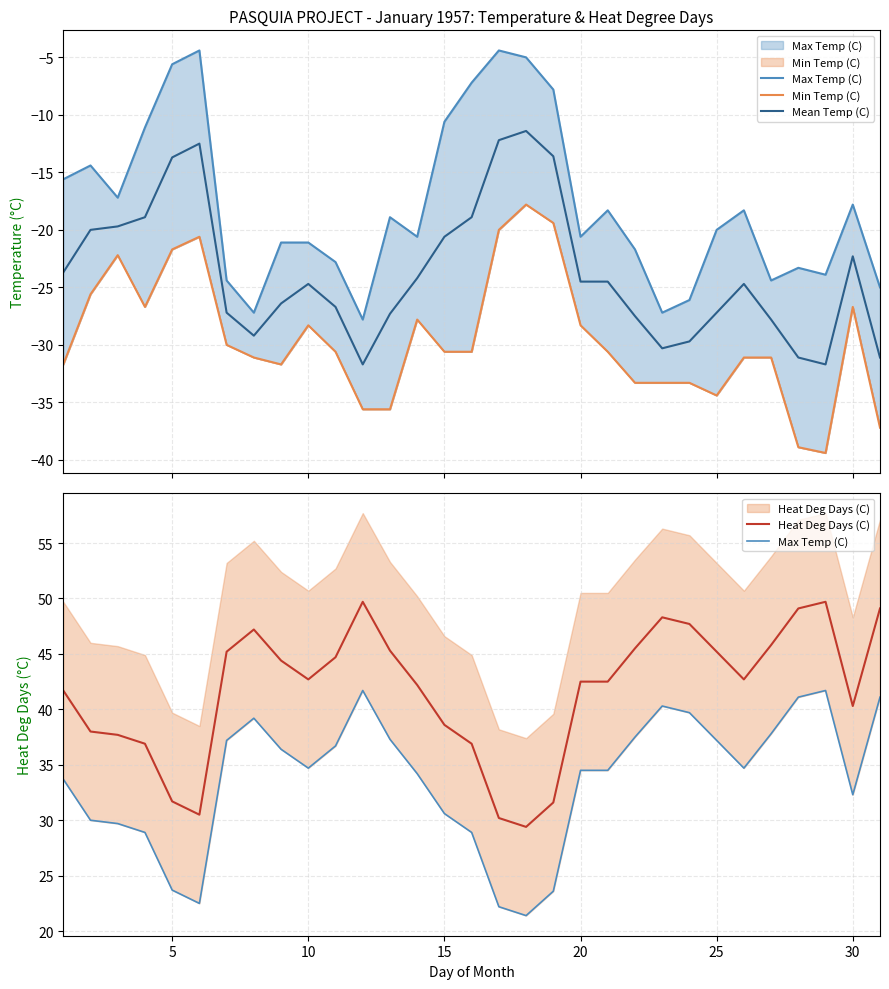

Reading left to right, list all the values displayed in this chart.

Max Temp (C): 33.7	30.0	29.7	28.9	23.7	22.5	37.2	39.2	36.4	34.7	36.7	41.7	37.3	34.2	30.6	28.9	22.2	21.4	23.6	34.5	34.5	37.5	40.3	39.7	37.2	34.7	37.8	41.1	41.7	32.3	41.1
Min Temp (C): -31.7	-25.6	-22.2	-26.7	-21.7	-20.6	-30.0	-31.1	-31.7	-28.3	-30.6	-35.6	-35.6	-27.8	-30.6	-30.6	-20.0	-17.8	-19.4	-28.3	-30.6	-33.3	-33.3	-33.3	-34.4	-31.1	-31.1	-38.9	-39.4	-26.7	-37.2
Mean Temp (C): -23.7	-20.0	-19.7	-18.9	-13.7	-12.5	-27.2	-29.2	-26.4	-24.7	-26.7	-31.7	-27.3	-24.2	-20.6	-18.9	-12.2	-11.4	-13.6	-24.5	-24.5	-27.5	-30.3	-29.7	-27.2	-24.7	-27.8	-31.1	-31.7	-22.3	-31.1
Heat Deg Days (C): 41.7	38.0	37.7	36.9	31.7	30.5	45.2	47.2	44.4	42.7	44.7	49.7	45.3	42.2	38.6	36.9	30.2	29.4	31.6	42.5	42.5	45.5	48.3	47.7	45.2	42.7	45.8	49.1	49.7	40.3	49.1